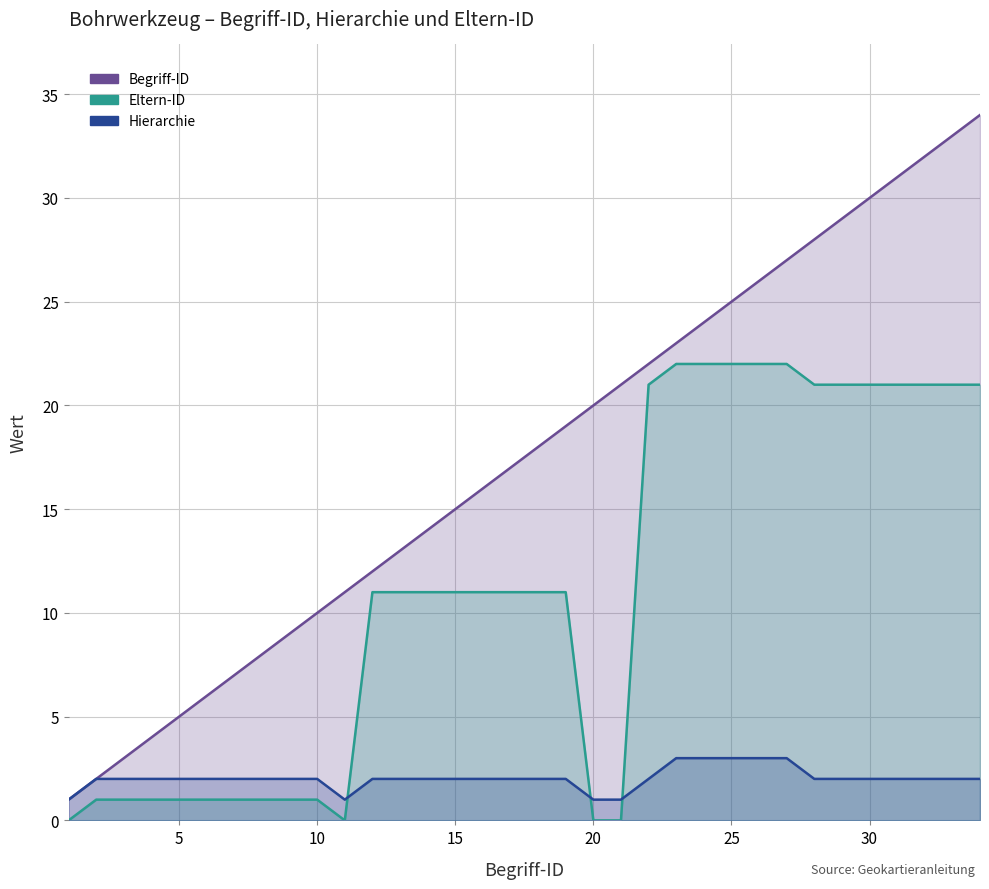

The Eltern-ID series shows 29 at 30. True or false?

False